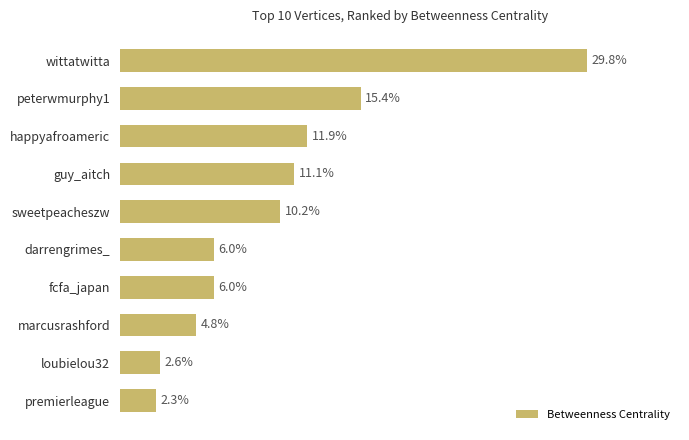

Are the bars horizontal?

Yes